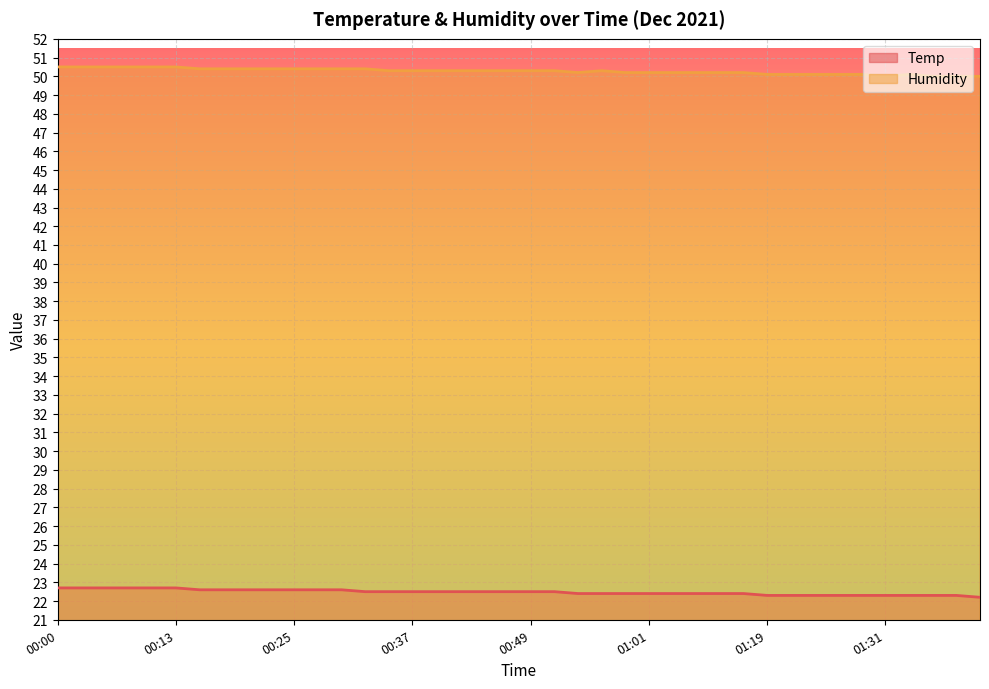

How many Temp values are between 22 and 23?

40